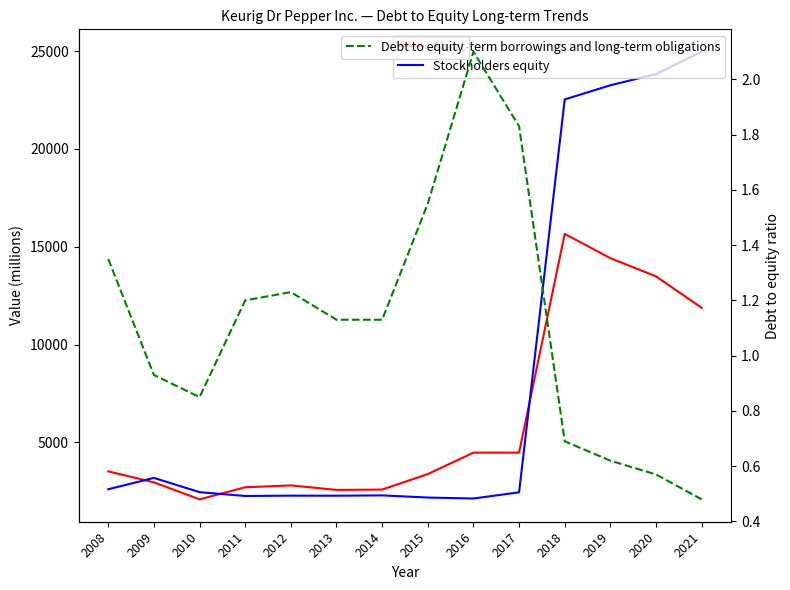

At which label does Stockholders equity first exceed 2459?

2008